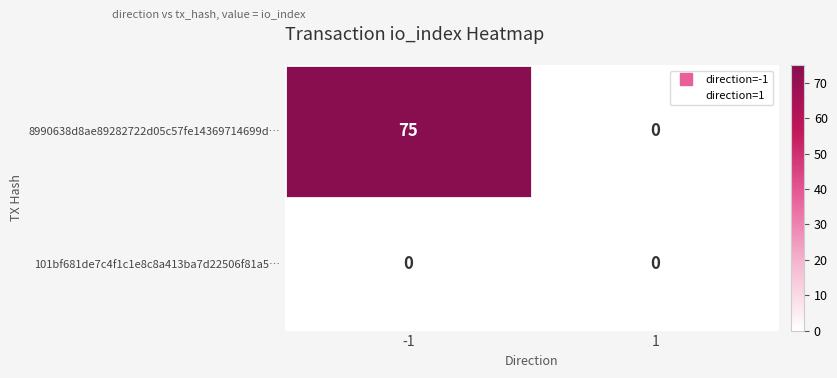

Is the value of 101bf681de7c4f1c1e8c8a413ba7d22506f81a5… at -1 greater than the value of 8990638d8ae89282722d05c57fe14369714699d… at -1?

No